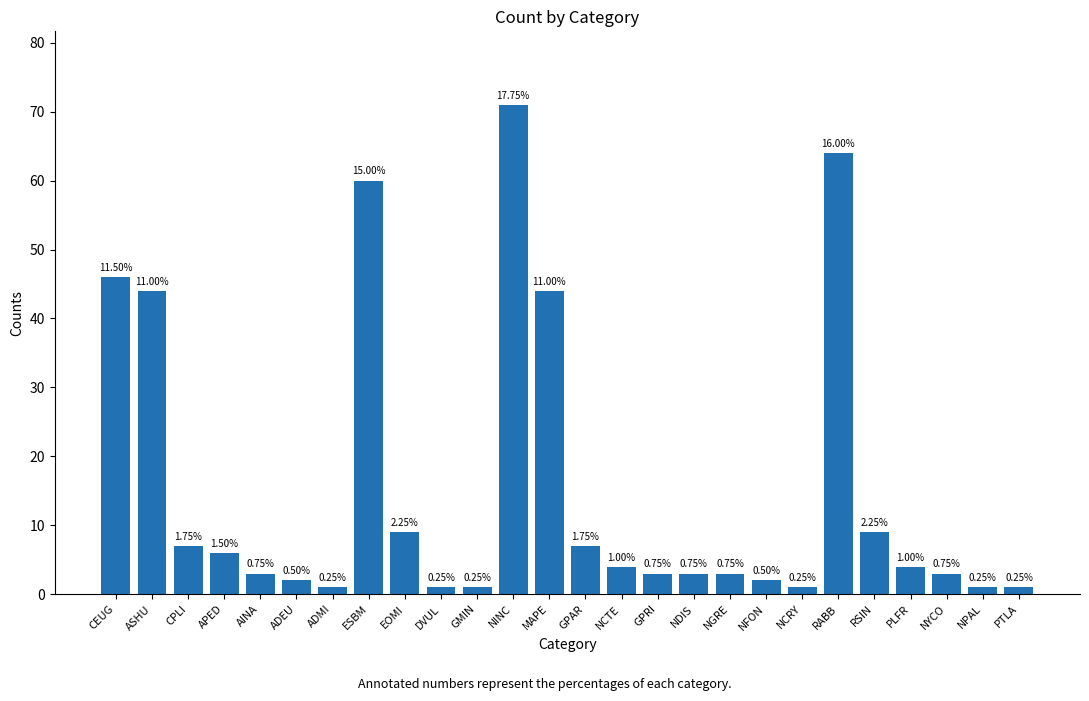

Approximately how many times larger is the value at PLFR compared to NYCO?

1.3